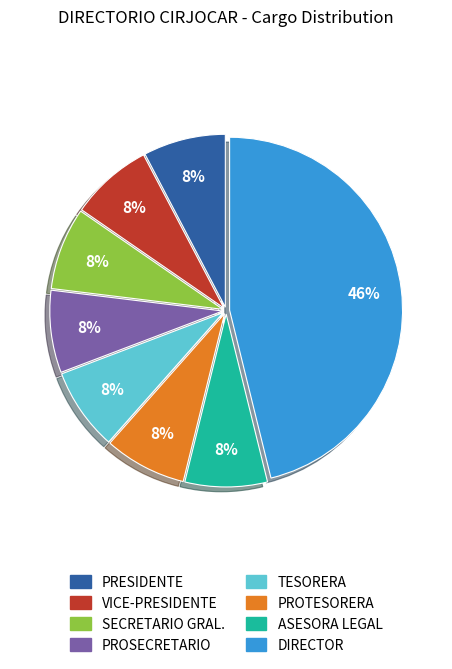

True or false: PRESIDENTE accounts for 22% of the total.

False